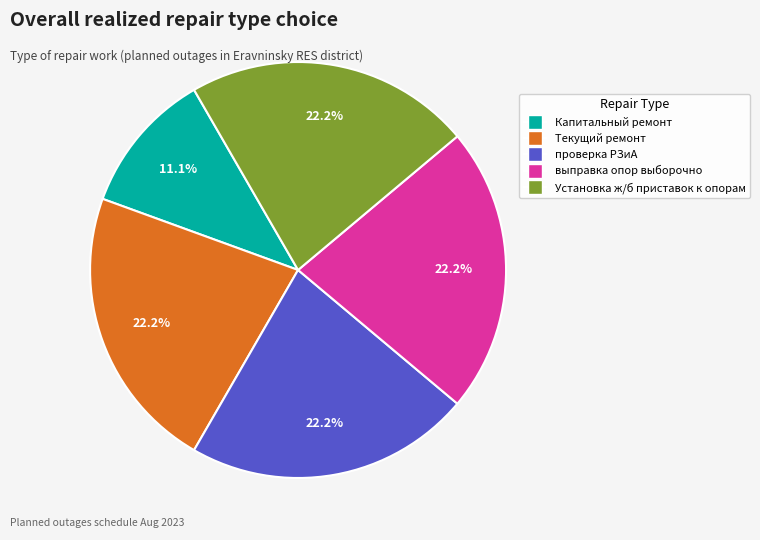

Is it true that Установка ж/б приставок к опорам is 22% of the pie?

True